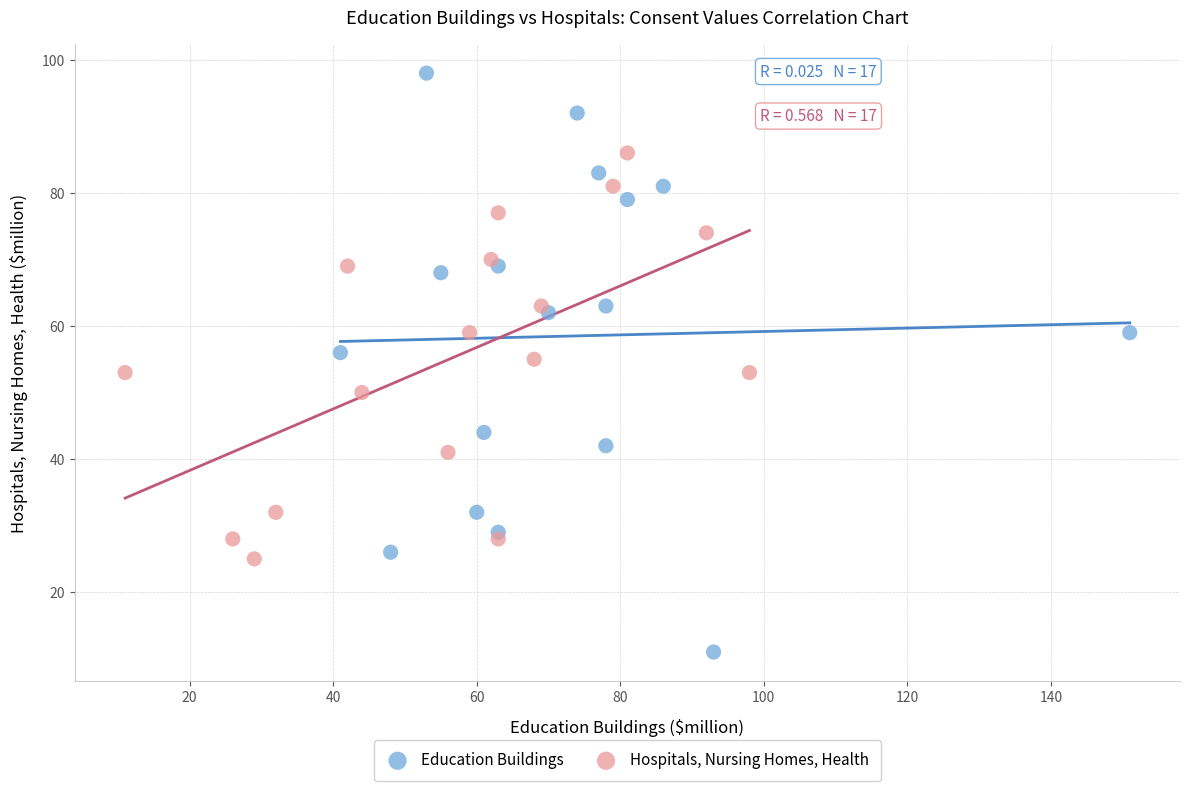

Which series has the largest Y range (max minus min)?

Education Buildings